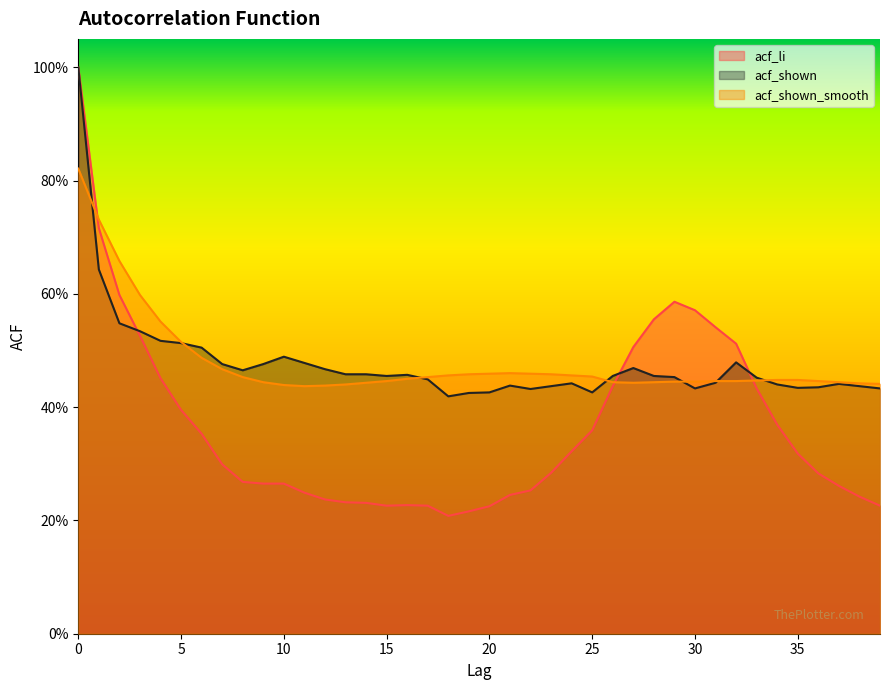

Reading left to right, extract all data points from this chart.

acf_li: 0=1.0	1=0.7	2=0.6	3=0.5	4=0.5	5=0.4	6=0.4	7=0.3	8=0.3	9=0.3	10=0.3	11=0.2	12=0.2	13=0.2	14=0.2	15=0.2	16=0.2	17=0.2	18=0.2	19=0.2	20=0.2	21=0.2	22=0.3	23=0.3	24=0.3	25=0.4	26=0.4	27=0.5	28=0.6	29=0.6	30=0.6	31=0.5	32=0.5	33=0.4	34=0.4	35=0.3	36=0.3	37=0.3	38=0.2	39=0.2
acf_shown: 0=1.0	1=0.6	2=0.5	3=0.5	4=0.5	5=0.5	6=0.5	7=0.5	8=0.5	9=0.5	10=0.5	11=0.5	12=0.5	13=0.5	14=0.5	15=0.5	16=0.5	17=0.4	18=0.4	19=0.4	20=0.4	21=0.4	22=0.4	23=0.4	24=0.4	25=0.4	26=0.5	27=0.5	28=0.5	29=0.5	30=0.4	31=0.4	32=0.5	33=0.5	34=0.4	35=0.4	36=0.4	37=0.4	38=0.4	39=0.4
acf_shown_smooth: 0=0.8	1=0.7	2=0.7	3=0.6	4=0.6	5=0.5	6=0.5	7=0.5	8=0.5	9=0.4	10=0.4	11=0.4	12=0.4	13=0.4	14=0.4	15=0.4	16=0.5	17=0.5	18=0.5	19=0.5	20=0.5	21=0.5	22=0.5	23=0.5	24=0.5	25=0.5	26=0.4	27=0.4	28=0.4	29=0.4	30=0.4	31=0.4	32=0.4	33=0.4	34=0.4	35=0.4	36=0.4	37=0.4	38=0.4	39=0.4